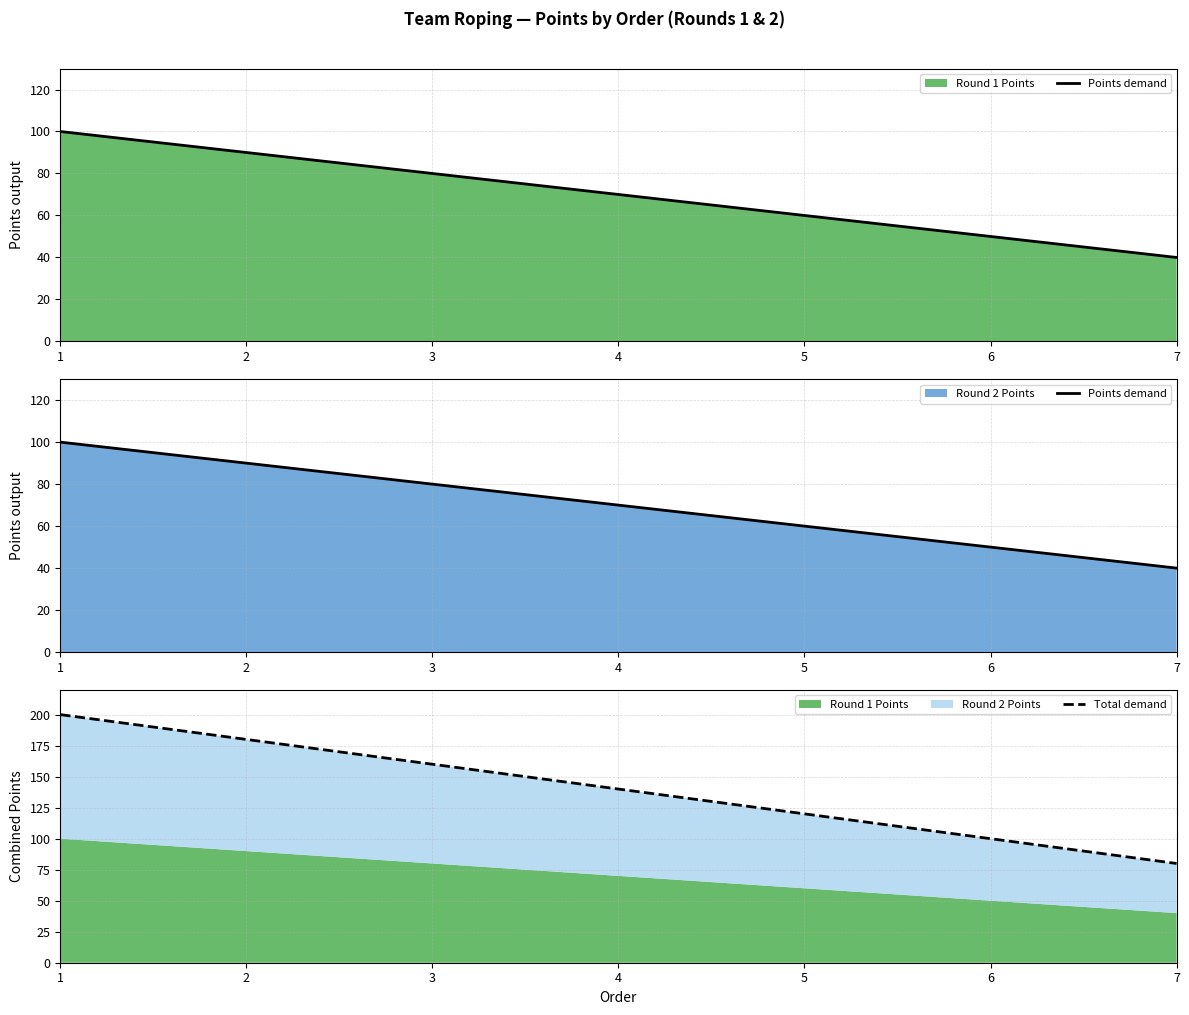

Where does the Total demand series first go above 140?

1